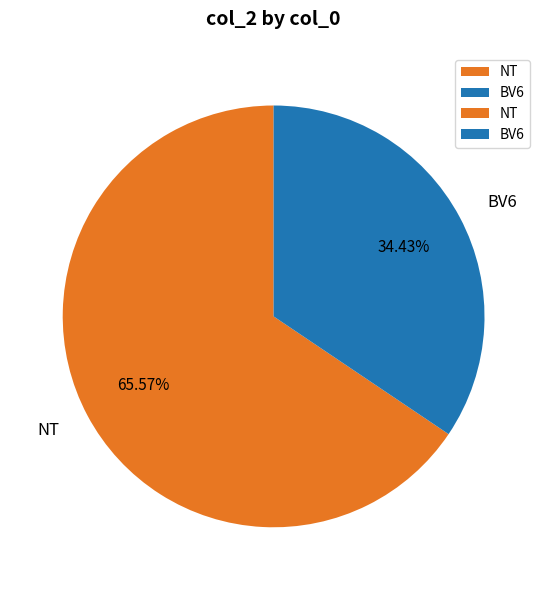

To the nearest percent, what is the difference between the BV6 and NT slice percentages?

31%